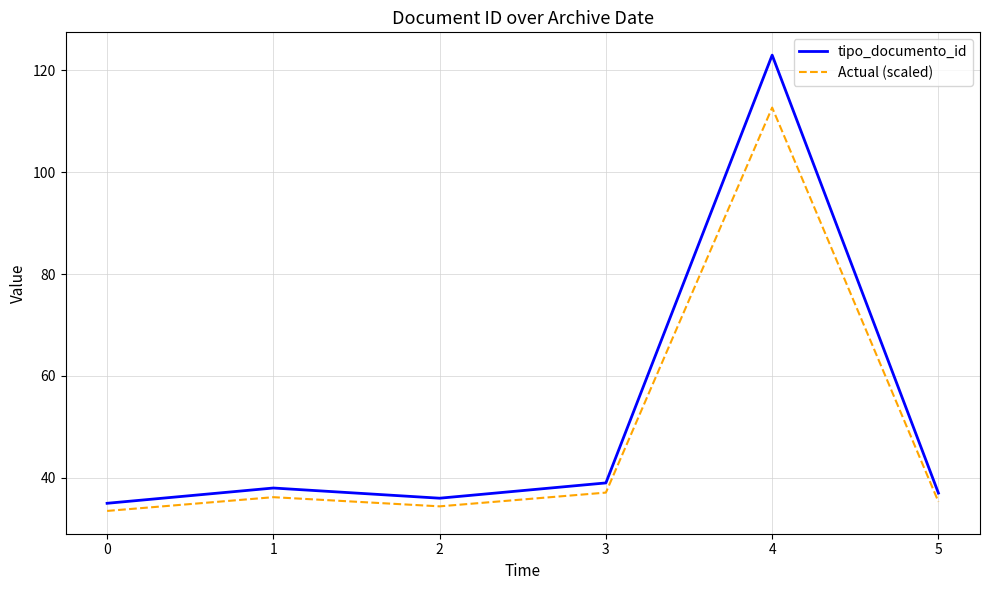

How many lines are shown in the chart?

2